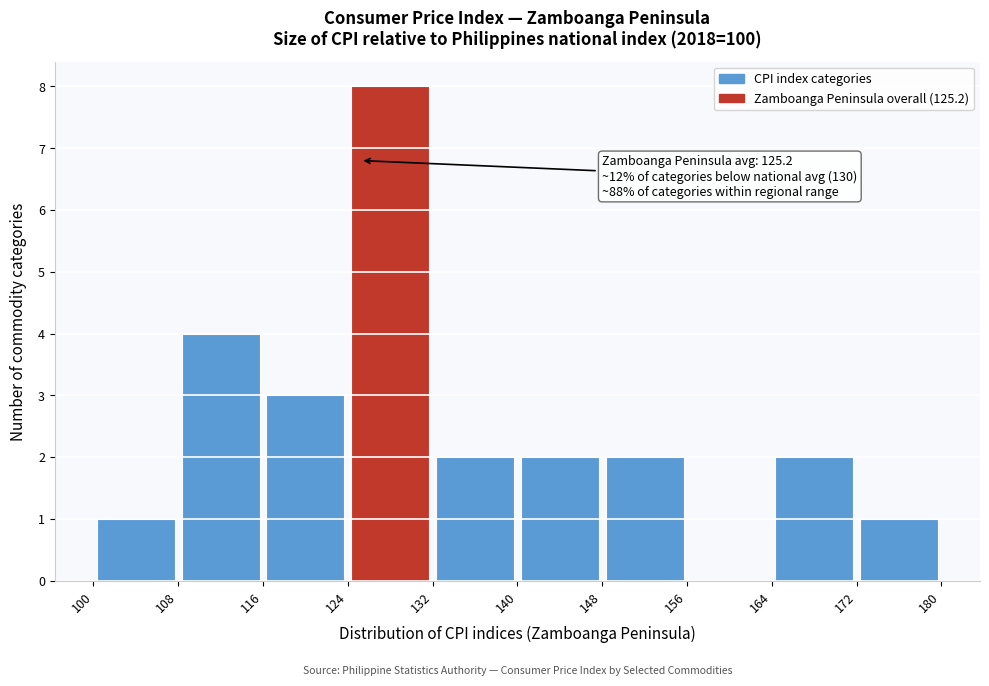

Which range on the x-axis has the tallest bar?

124 to 132